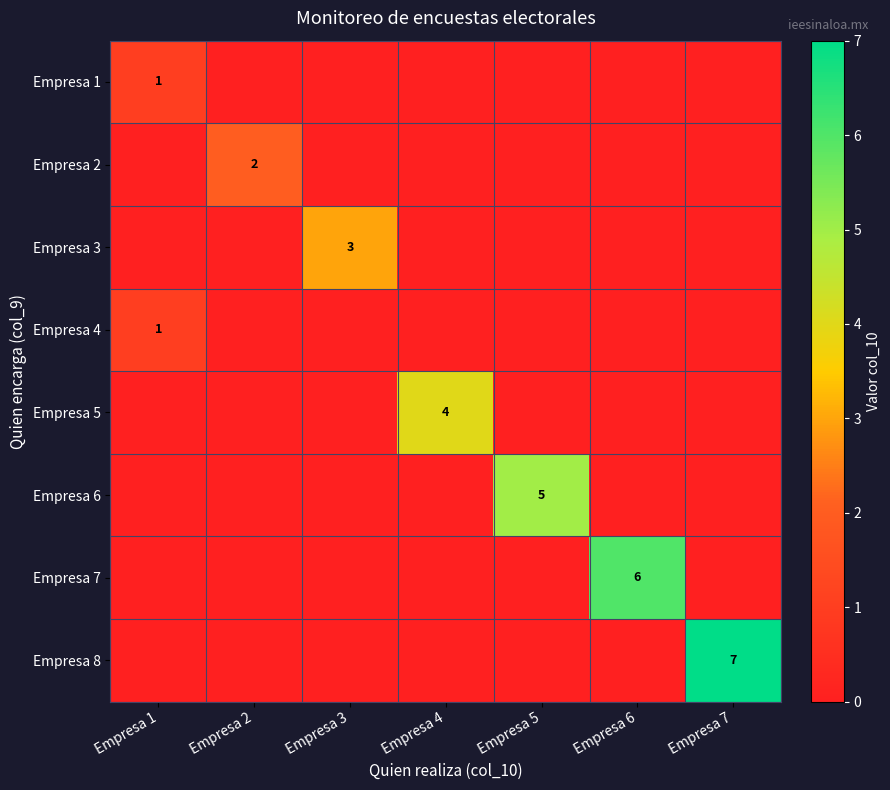

Count the number of data series in this chart.

8